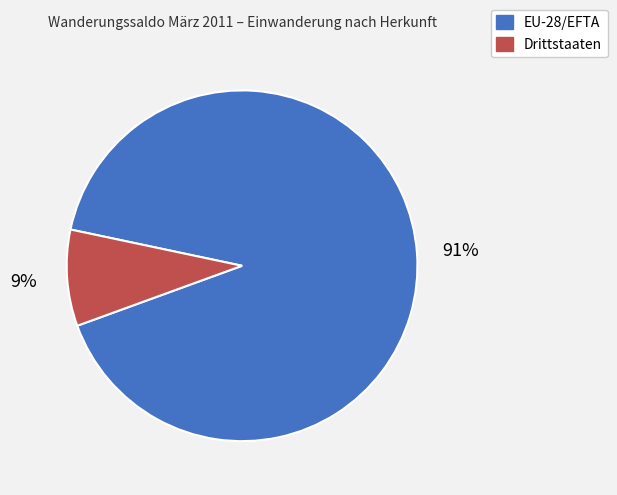

True or false: Drittstaaten accounts for 9% of the total.

True